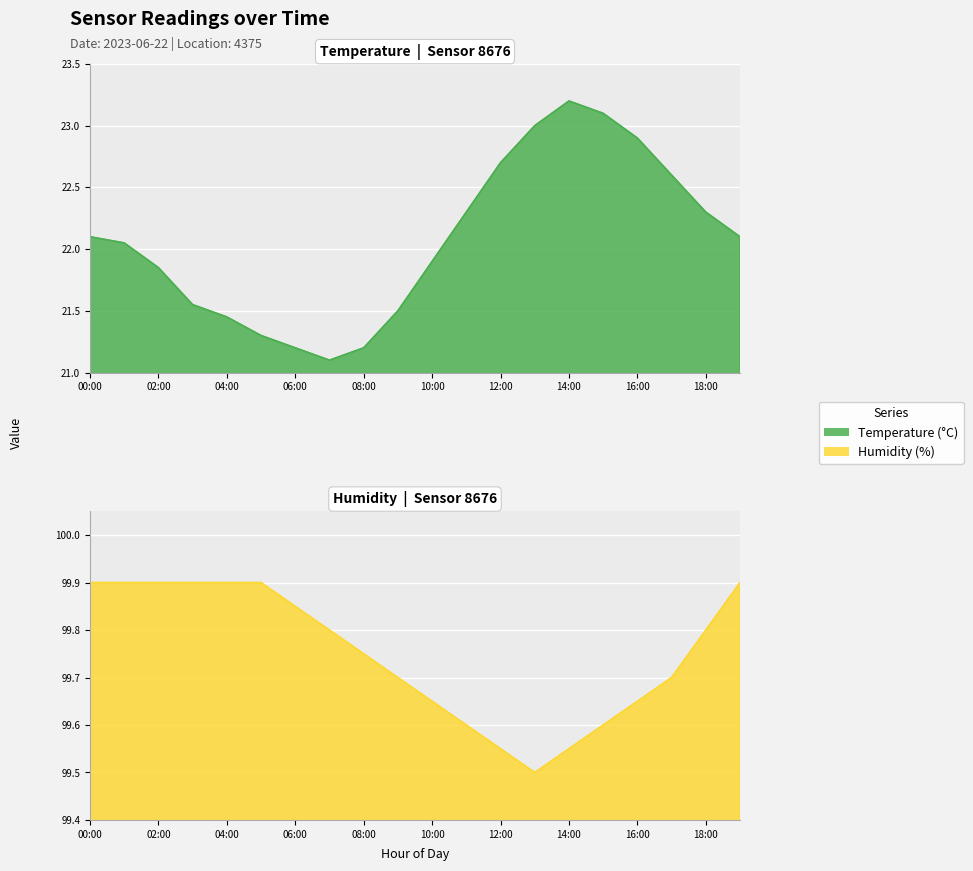

True or false: temperature and humidity cross at least once.

False